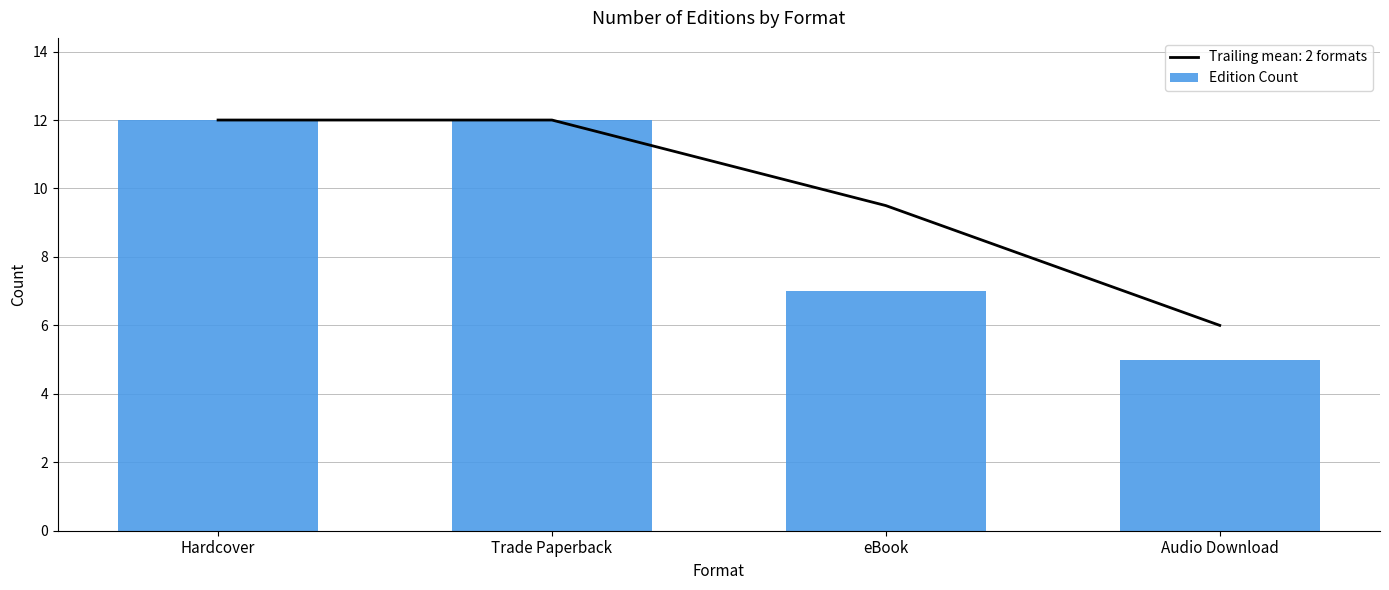

Are the bars horizontal?

No